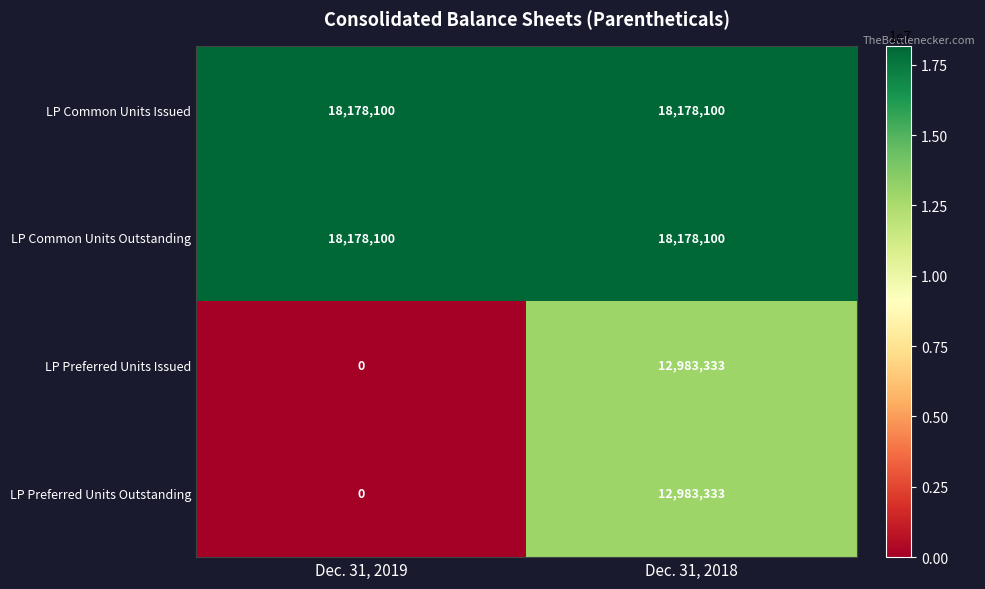

At which category is the sum across all series the highest?

Dec. 31, 2018